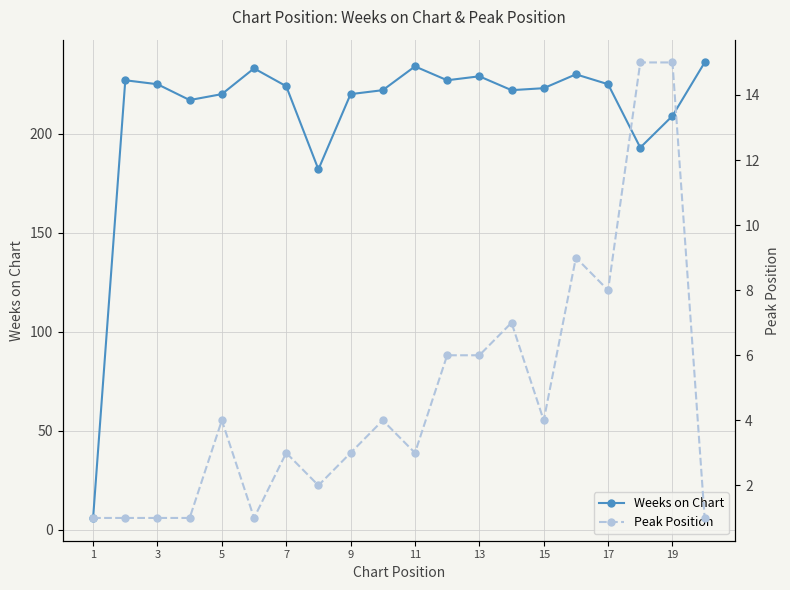

Reading left to right, transcribe all the data shown in this chart.

Weeks on Chart: 6	227	225	217	220	233	224	182	220	222	234	227	229	222	223	230	225	193	209	236
Peak Position: 1	1	1	1	4	1	3	2	3	4	3	6	6	7	4	9	8	15	15	1